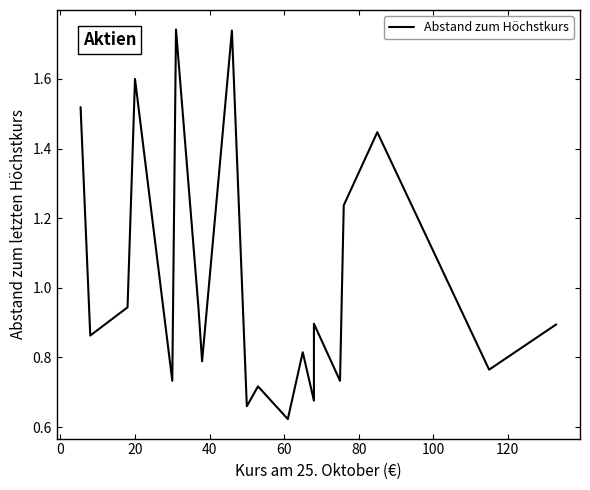

Is it true that the value at 18 is 0.2?

False